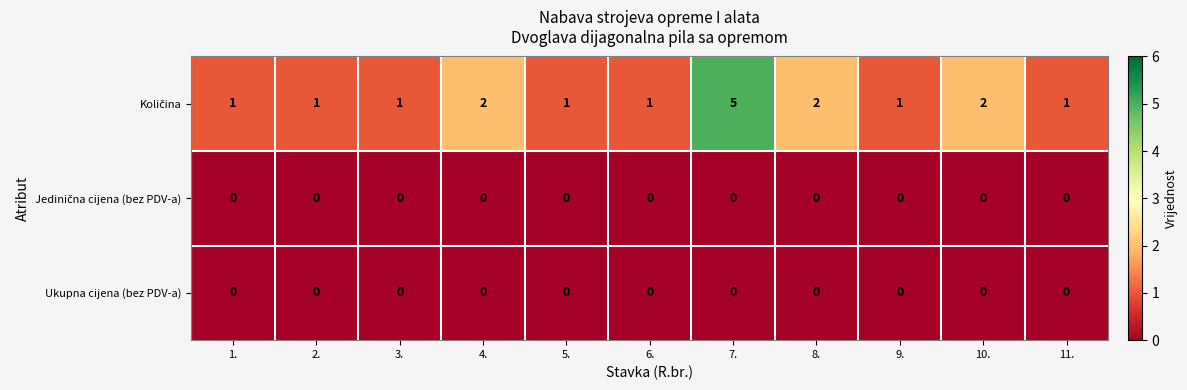

True or false: Ukupna cijena (bez PDV-a) has a value of 0 at 3..

True